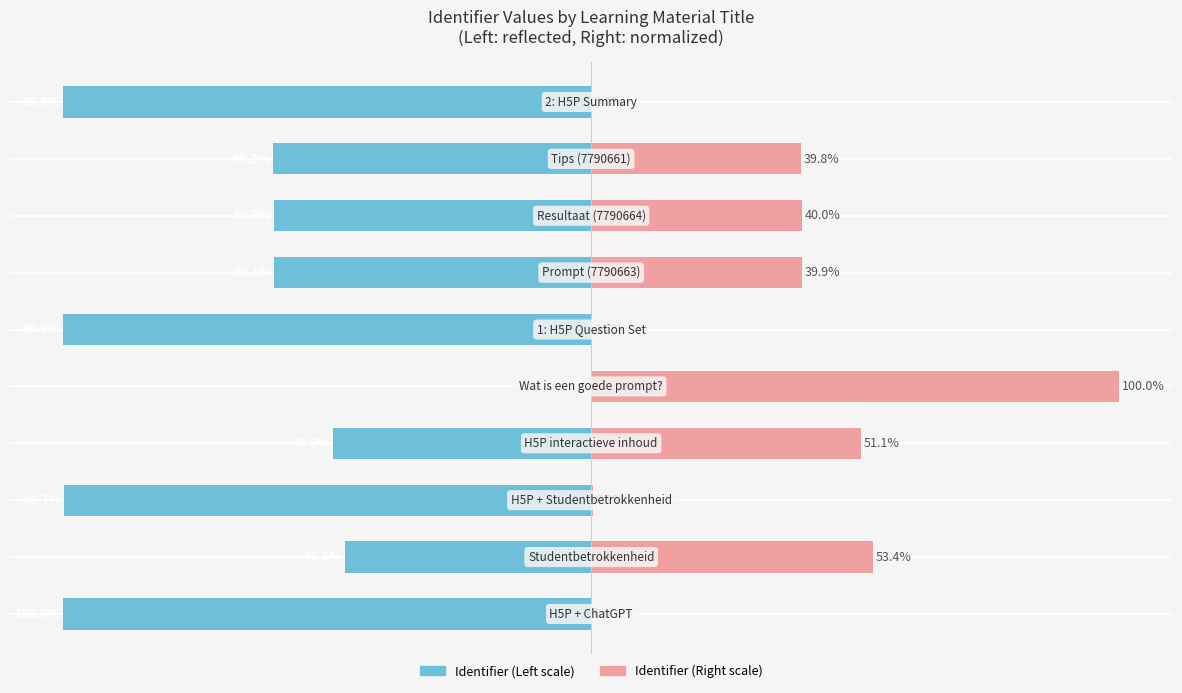

Reading left to right, transcribe all the data shown in this chart.

Identifier (Left): -100.0	-46.6	-99.7	-48.9	0.0	-99.9	-60.1	-60.0	-60.2	-99.9
Identifier (Right): 0.0	53.4	0.3	51.1	100.0	0.1	39.9	40.0	39.8	0.1